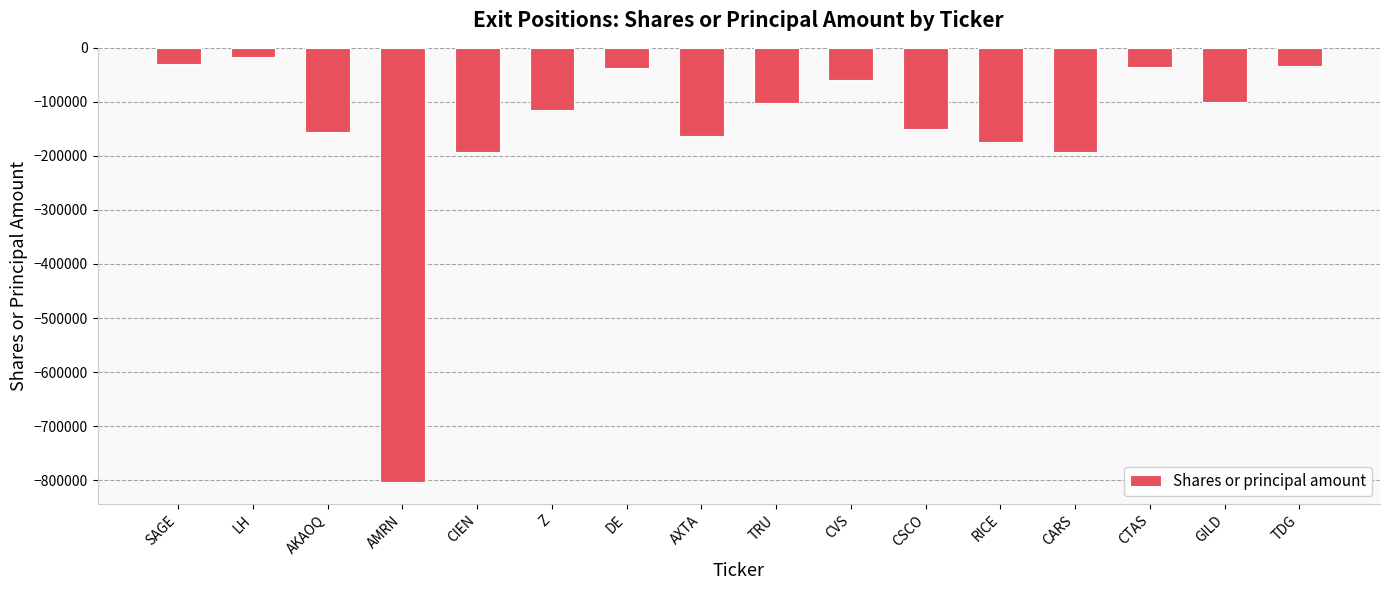

True or false: the data shows -192763 at CIEN.

True